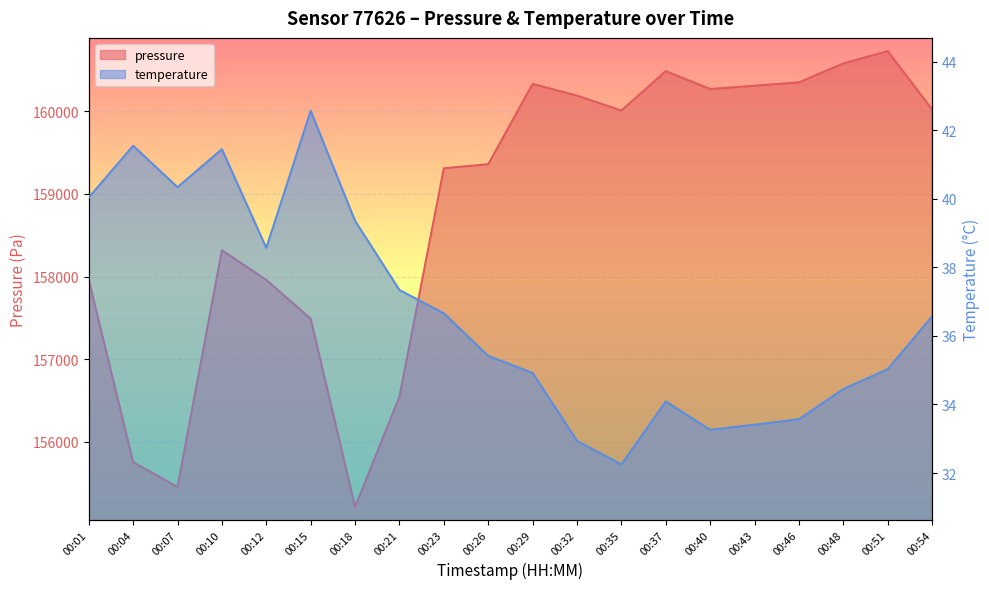

Between 00:23 and 00:37, which series saw the biggest shift?

pressure